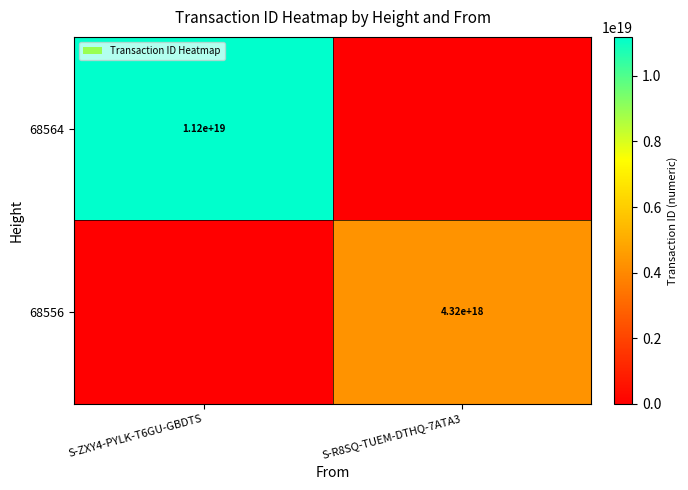

The 68564 series shows 3895395208339792896 at S-ZXY4-PYLK-T6GU-GBDTS. True or false?

False